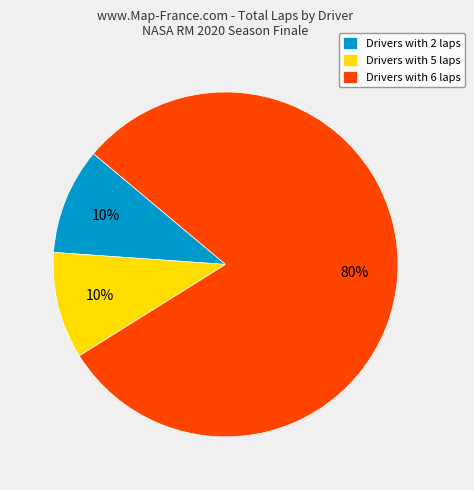

Which has a higher value, Drivers with 5 laps or Drivers with 6 laps?

Drivers with 6 laps